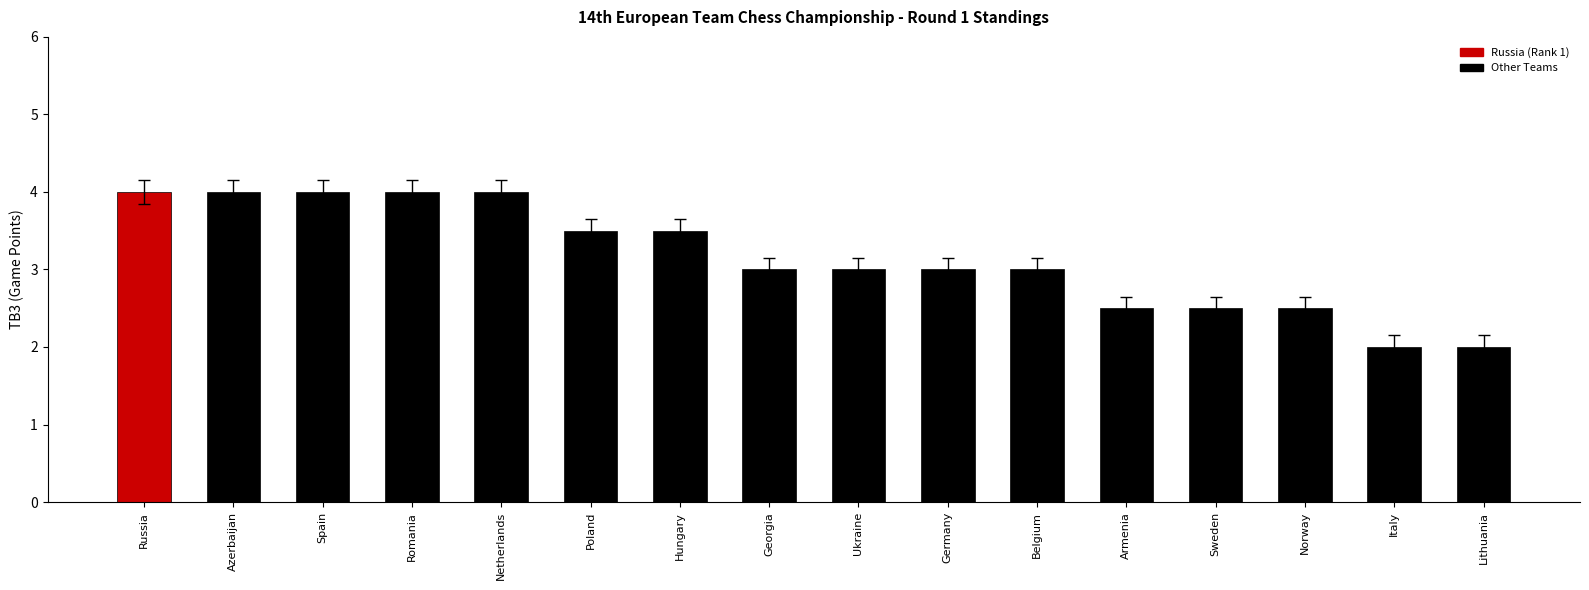

How many values are between 2 and 4?

16